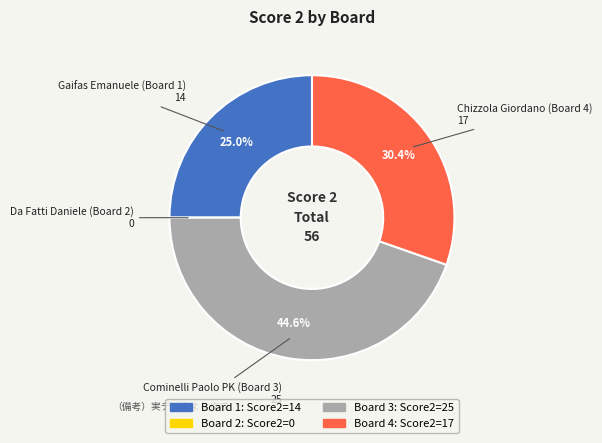

Is there any slice that represents more than half of the pie?

No